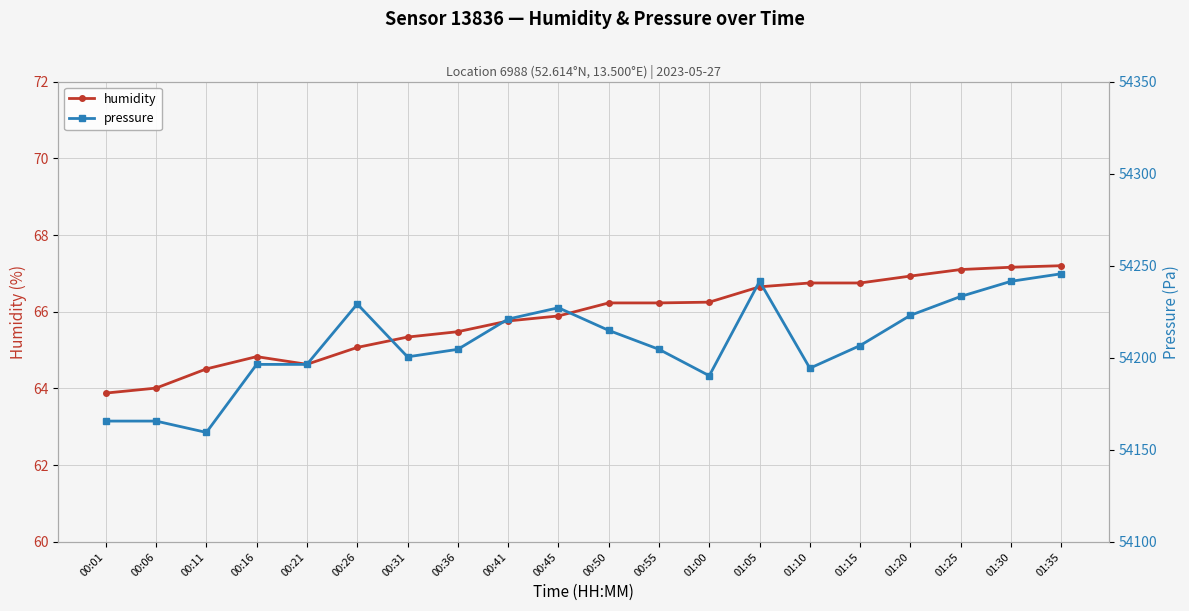

True or false: pressure and humidity intersect in this chart.

False